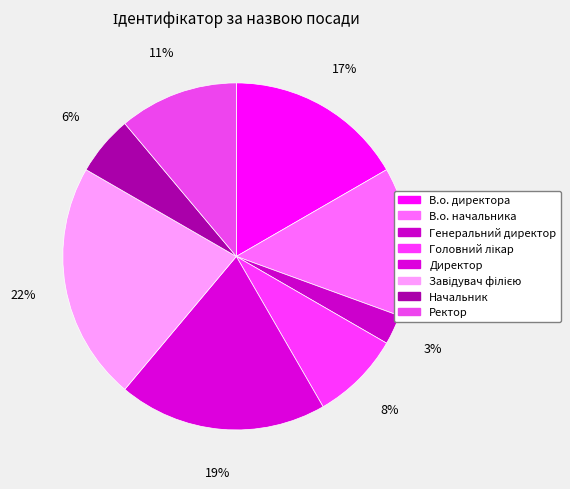

How many segments does this pie chart have?

8